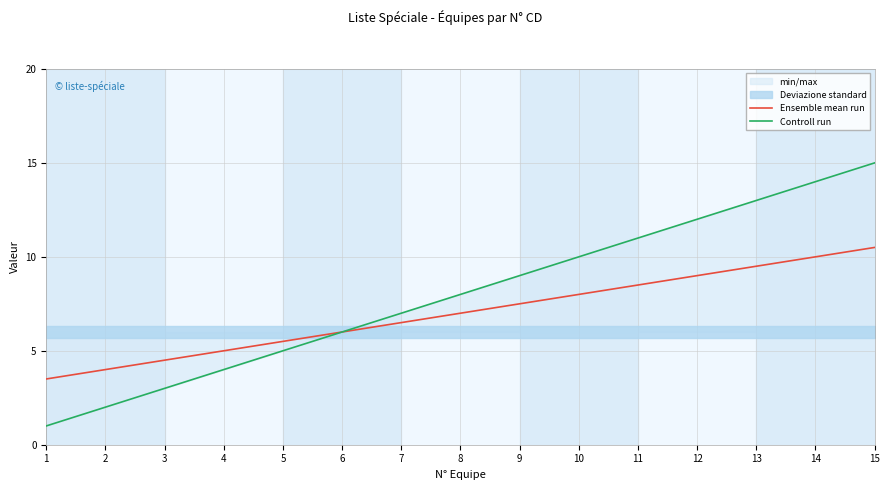

What is the value of the Controll run point at the 12th from the left?

12.0